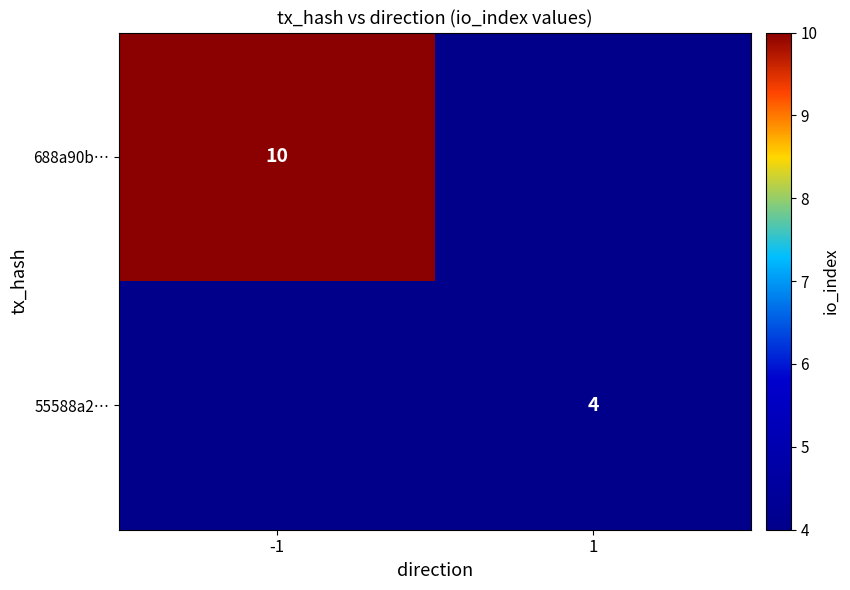

Is the value of 55588a2… at 1 greater than the value of 688a90b… at -1?

No